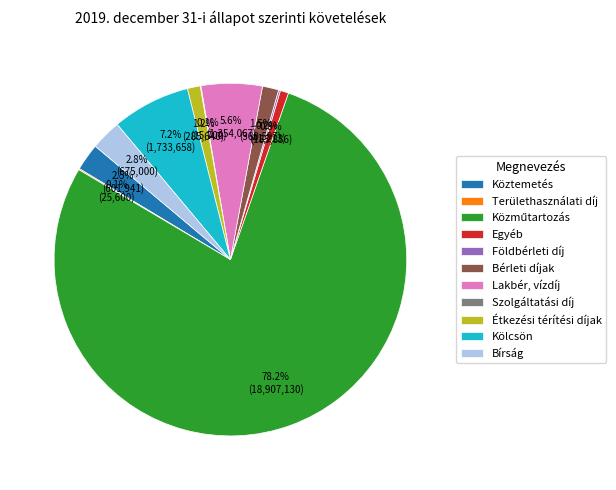

Approximately how many times larger is the value at Egyéb compared to Bérleti díjak?

0.5